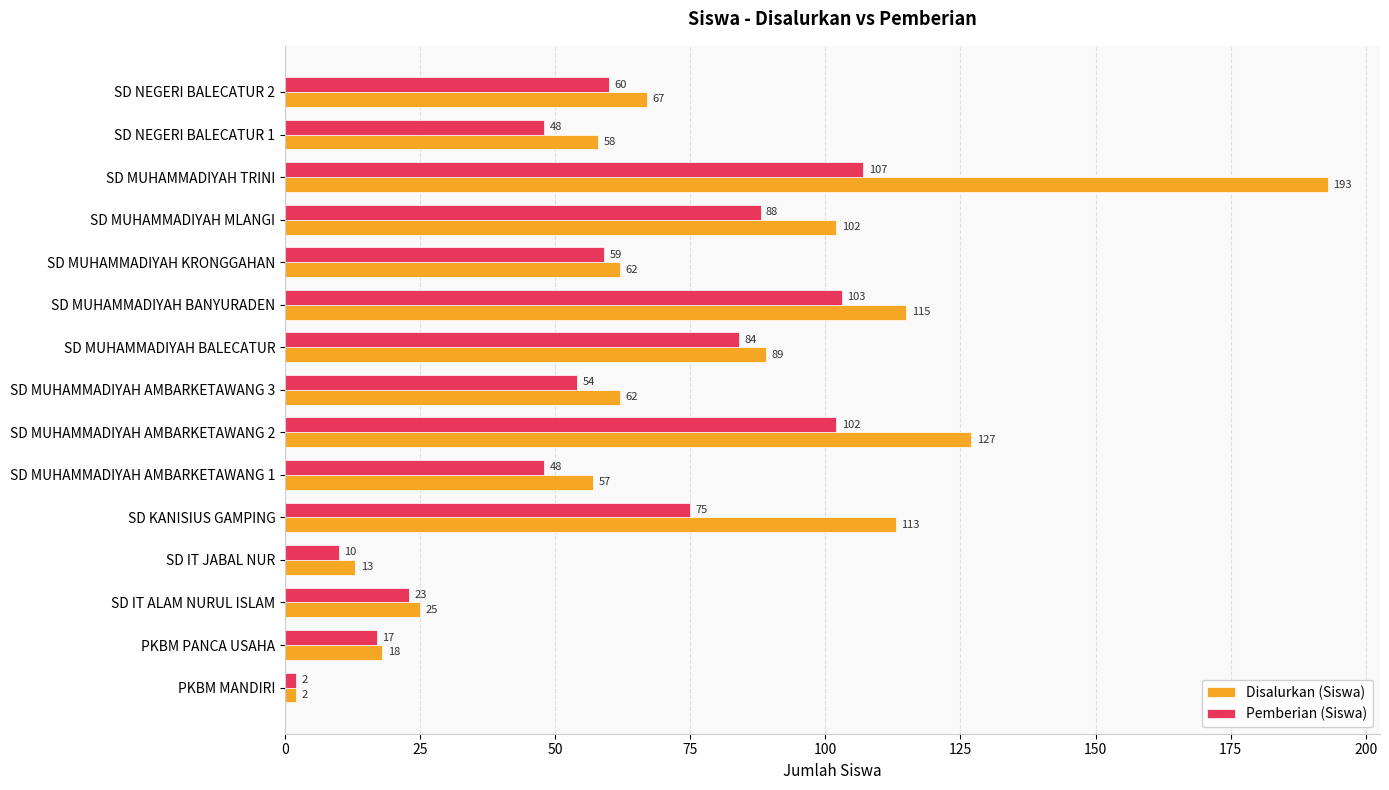

What value does the Pemberian (Siswa) series have at SD NEGERI BALECATUR 2?

60